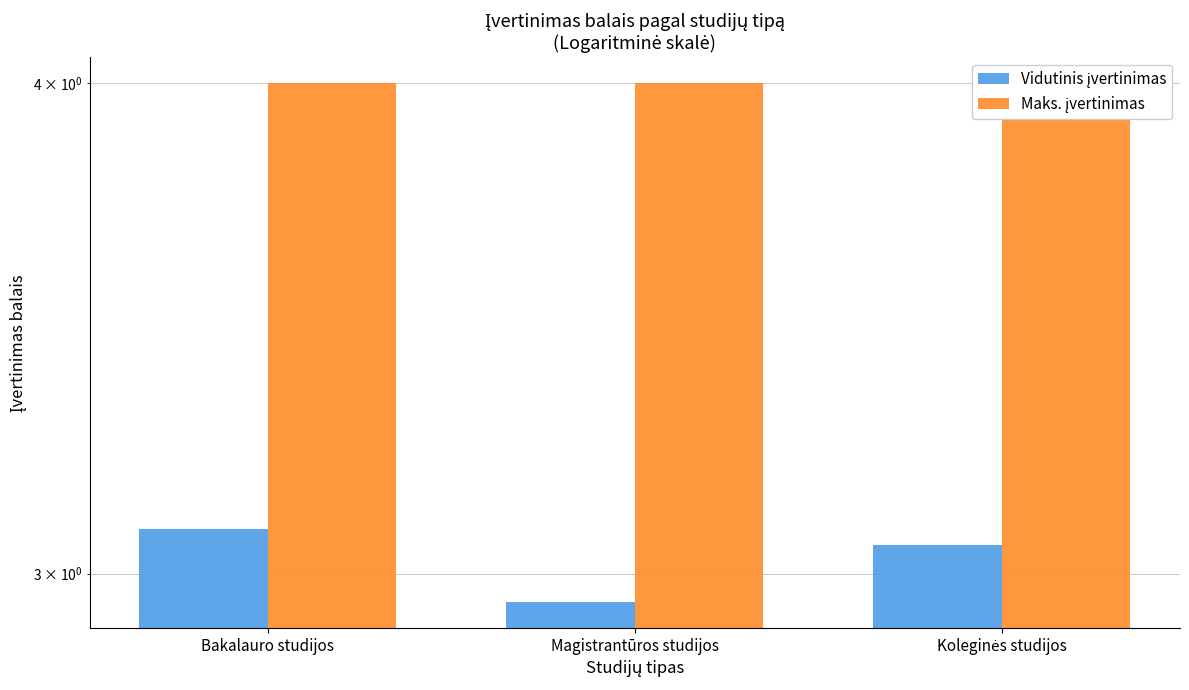

True or false: Vidutinis įvertinimas has a value of 1.5 at Bakalauro studijos.

False